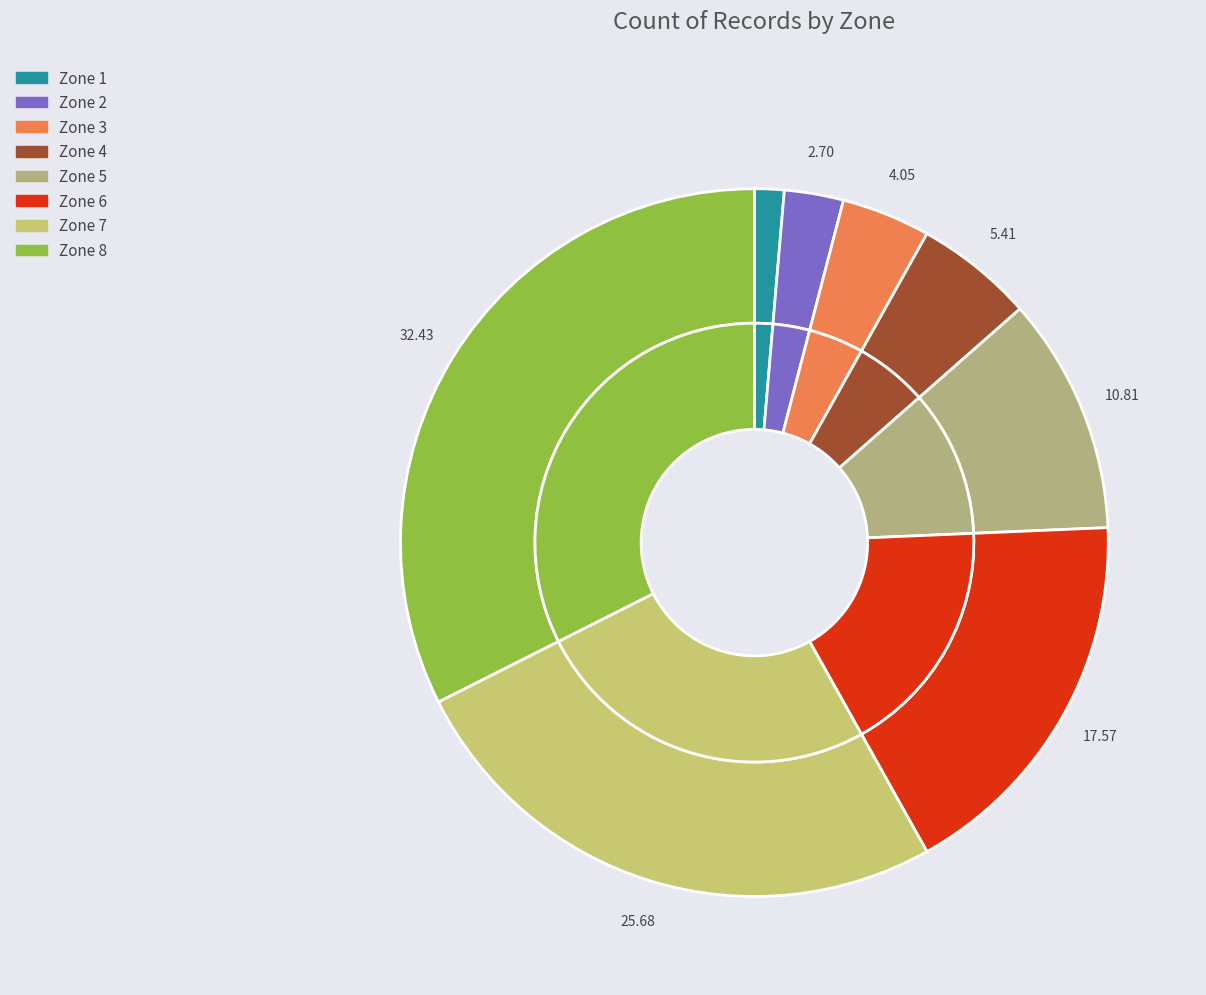

What percentage is the Zone 7 slice, to the nearest percent?

26%